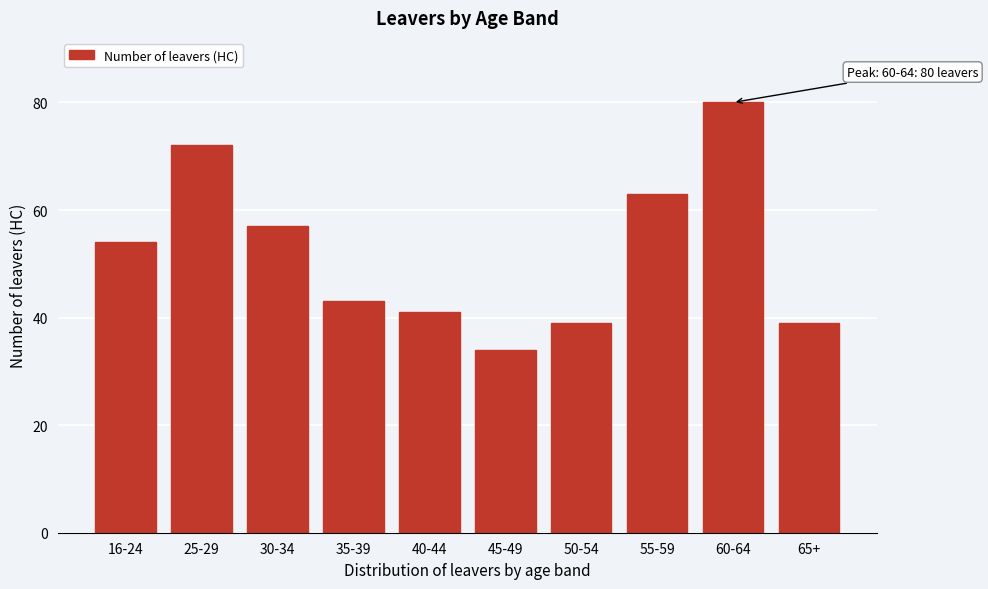

Reading right to left, transcribe all the data shown in this chart.

39	80	63	39	34	41	43	57	72	54